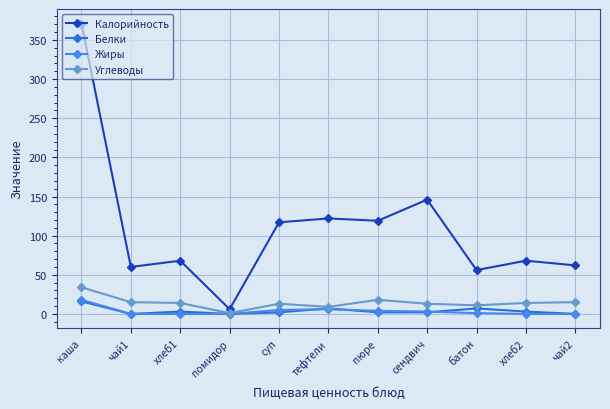

Which series changed the most between сендвич and хлеб2?

Калорийность